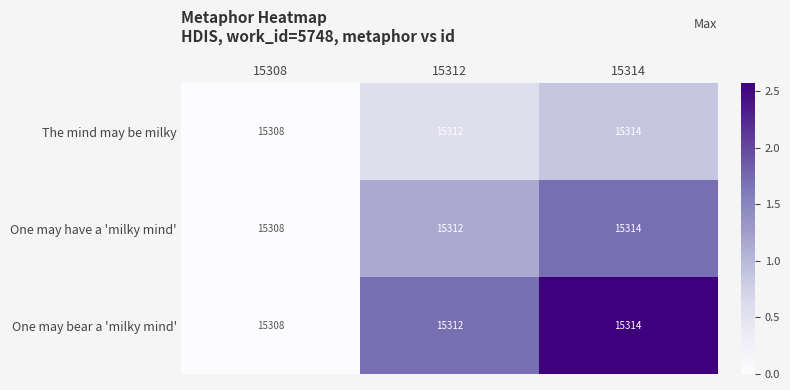

List the labels in order of One may have a 'milky mind' value, largest first.

15314, 15312, 15308